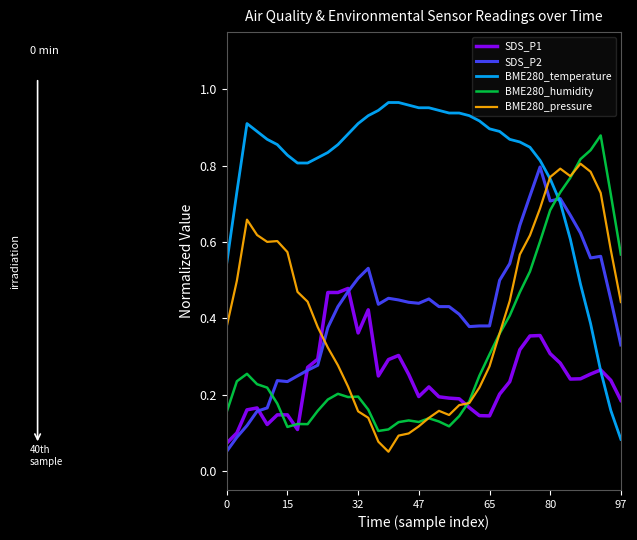

Which series has the largest total across all categories?

BME280_temperature